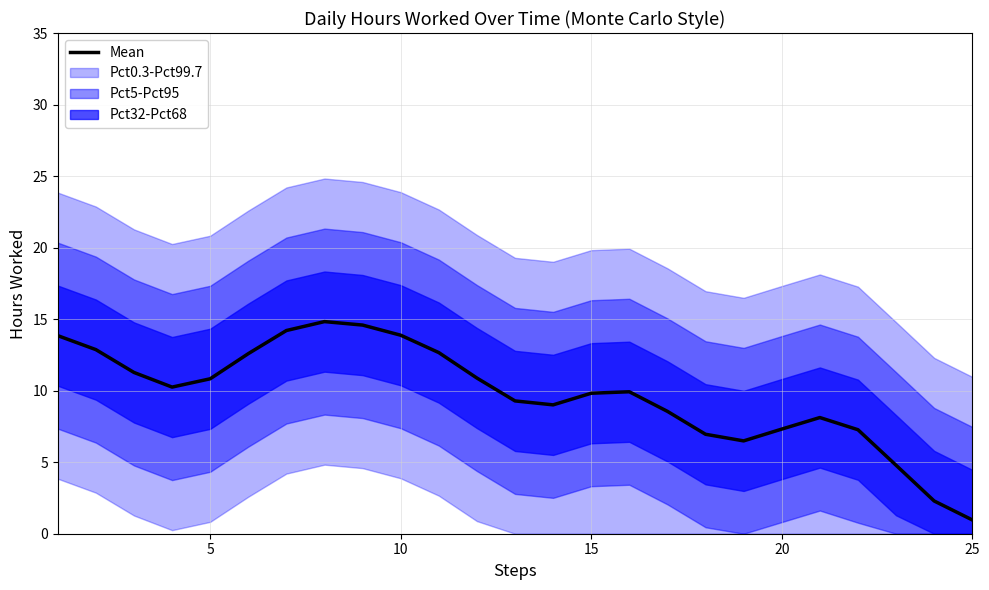

What is the average value?

9.7